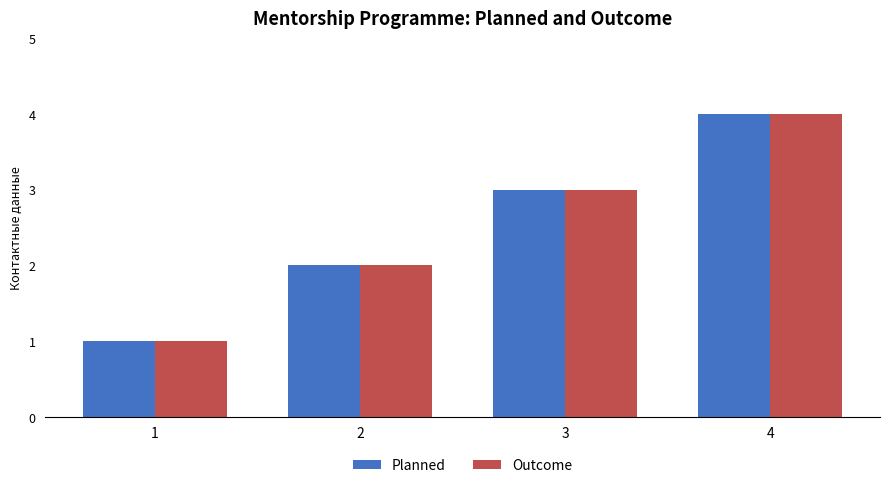

What is the sum of all Planned values?

10